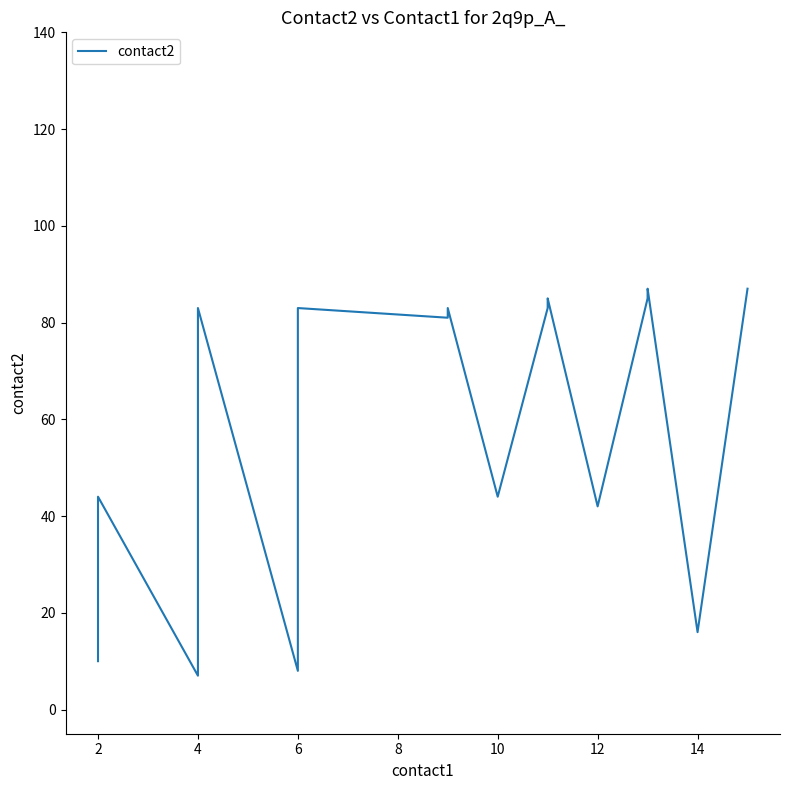

Reading left to right, list all the values displayed in this chart.

10	44	7	8	10	83	8	81	83	81	83	44	83	84	85	42	85	87	16	87